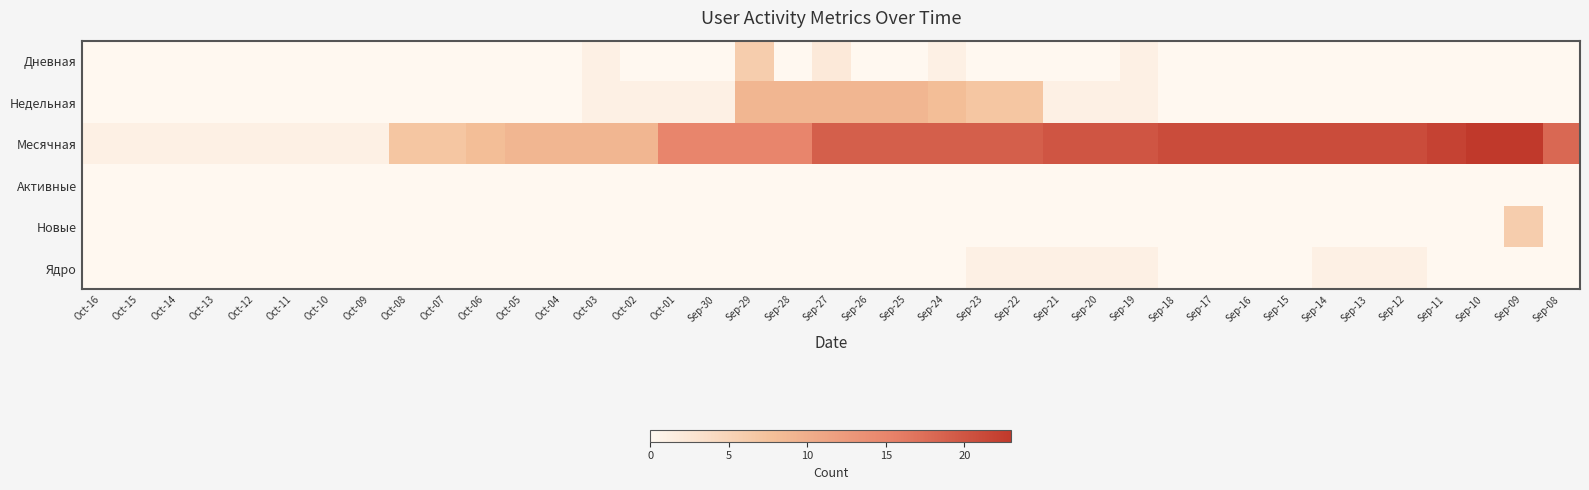

What is the total value across all series at Oct-05?

9